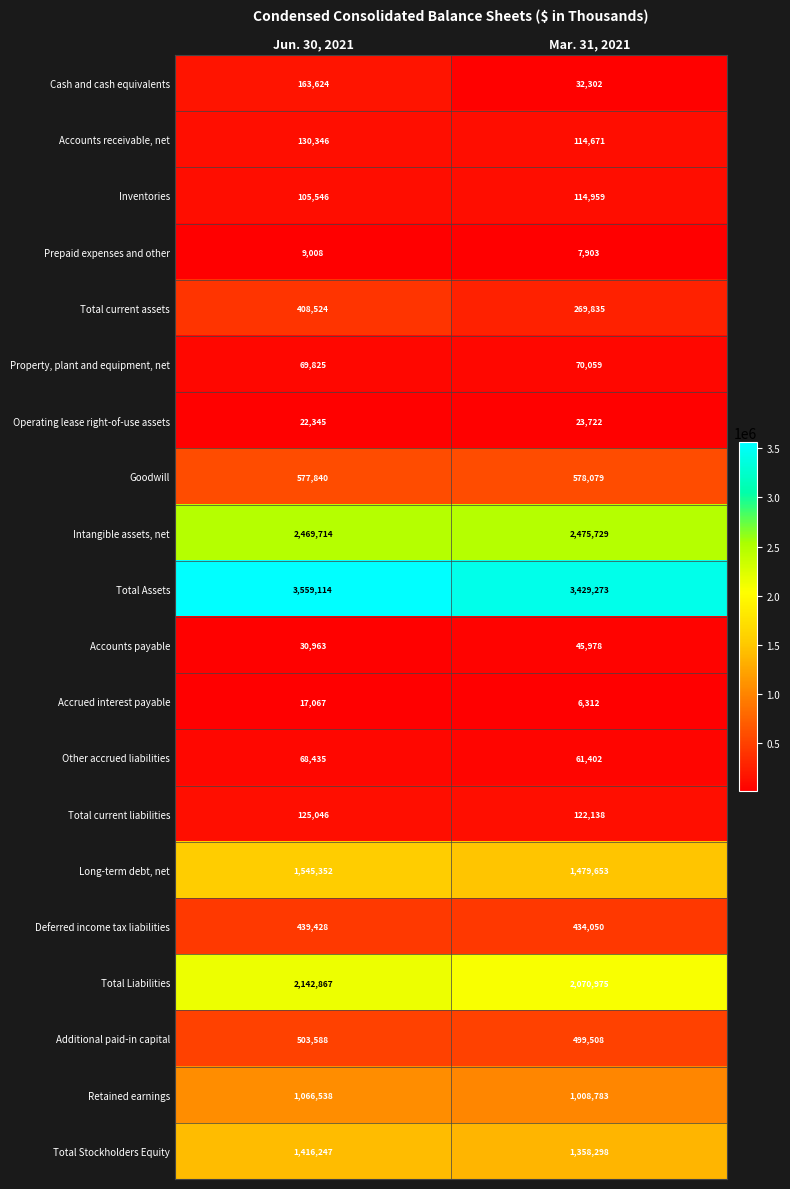

At how many categories does at least one series exceed 1836573?

2